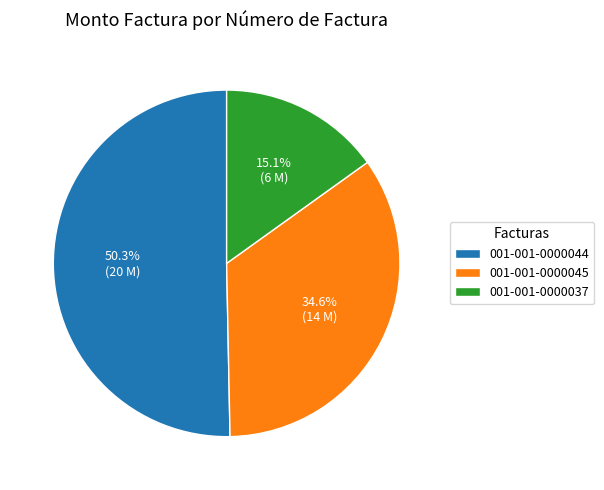

Which has a higher value, 001-001-0000045 or 001-001-0000044?

001-001-0000044